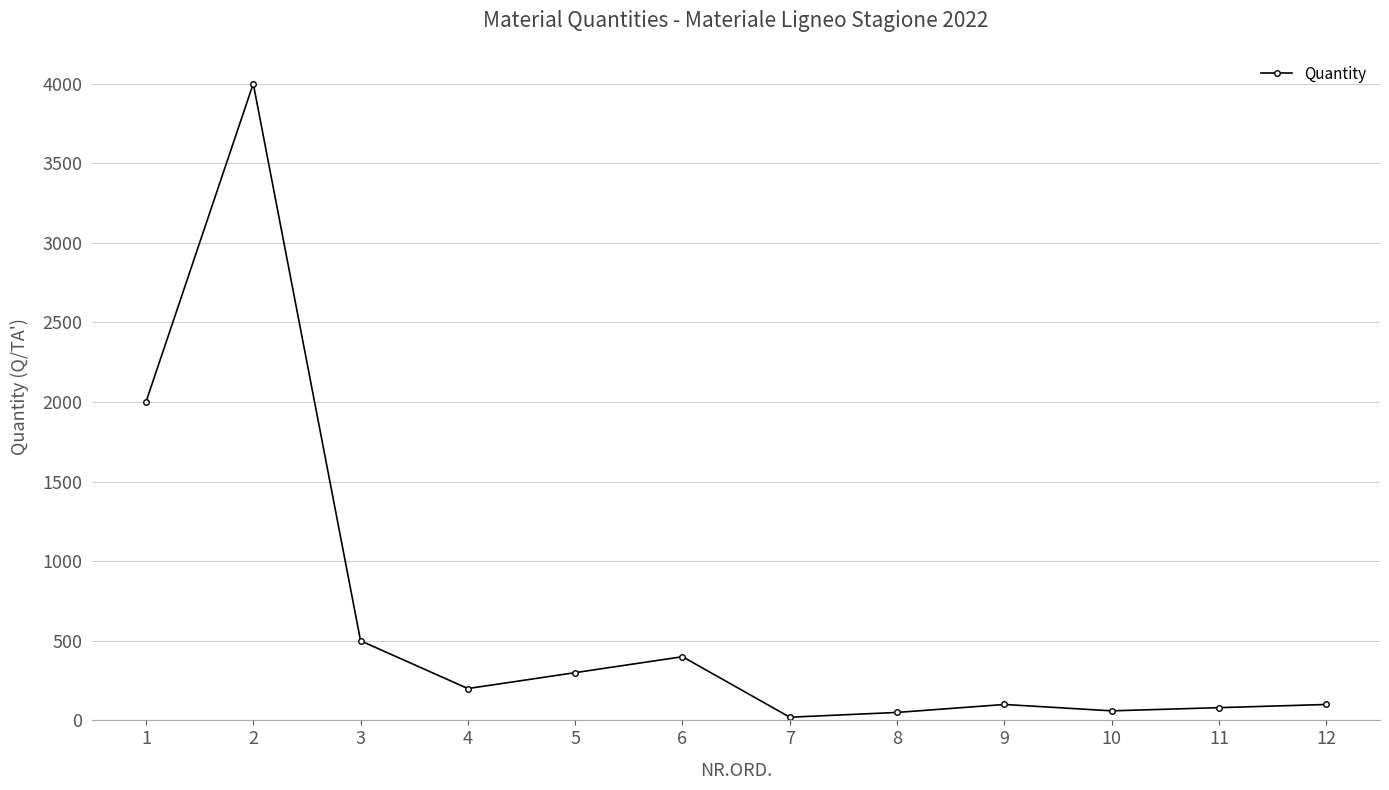

The chart shows a value of 100 at 9. True or false?

True